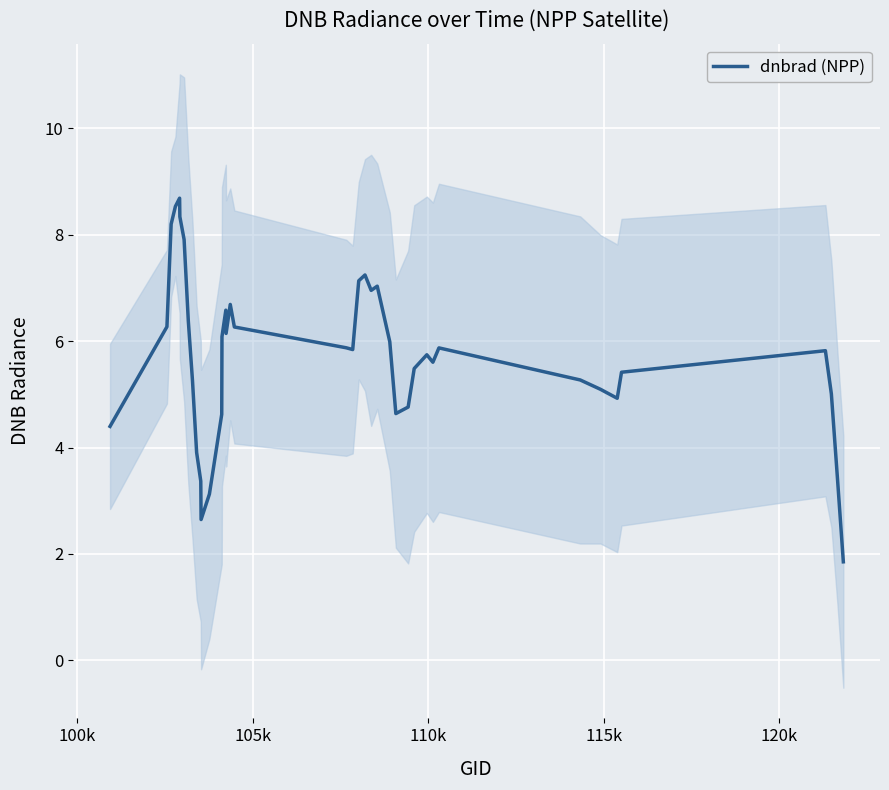

What is the smallest value displayed?

1.9